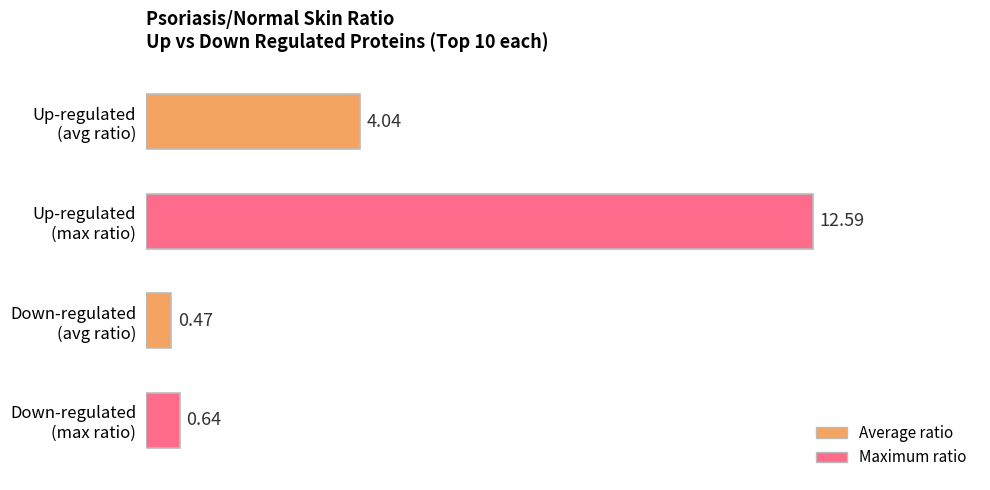

Is it true that Down equals 0.5 at DSC2?

False